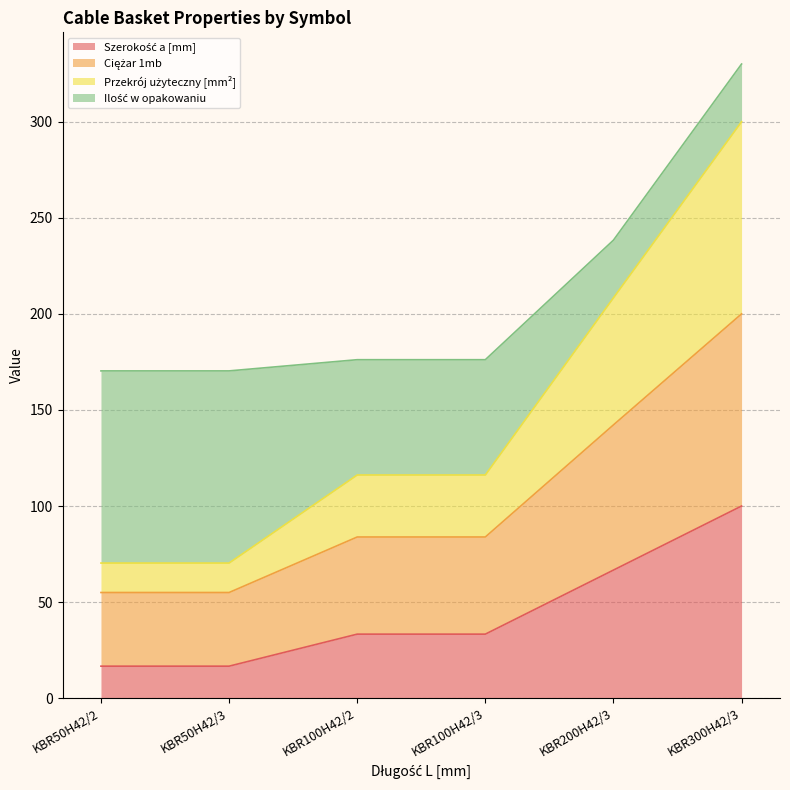

What is the difference between the maximum and minimum values in the Szerokość a [mm] series?

83.3